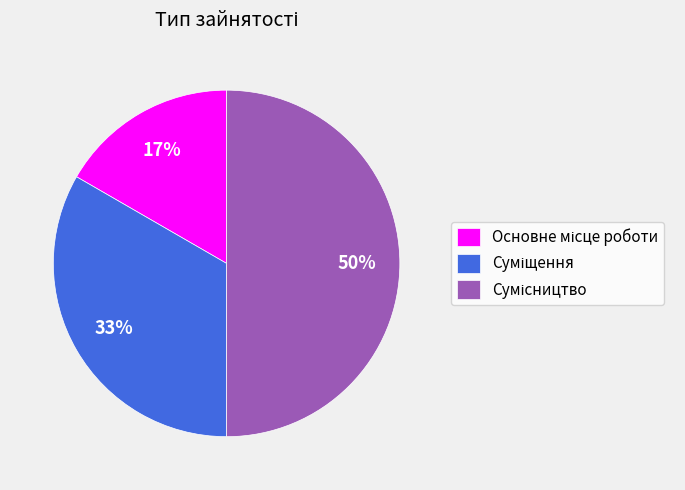

To the nearest percent, what is the average slice percentage?

33%